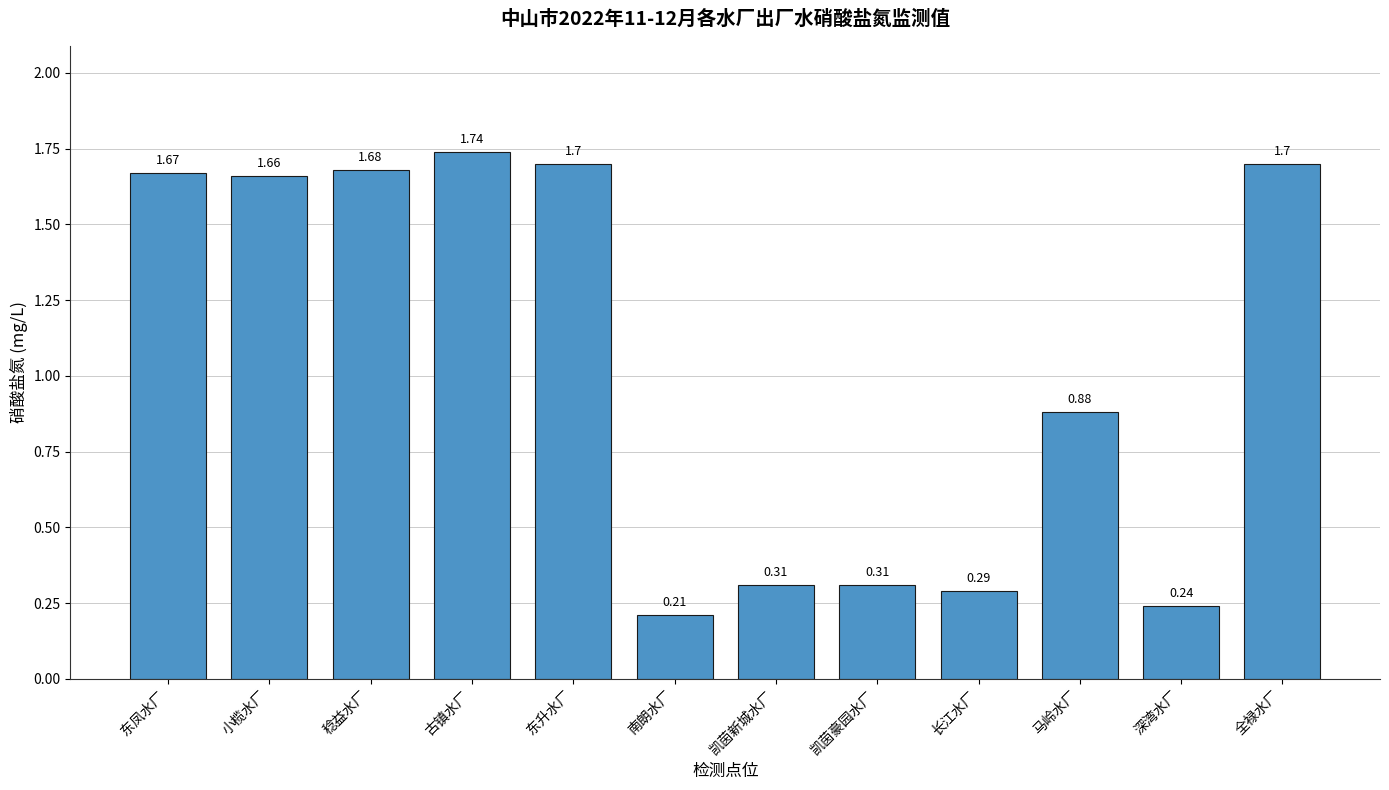

At which label does the data first exceed 1?

东凤水厂